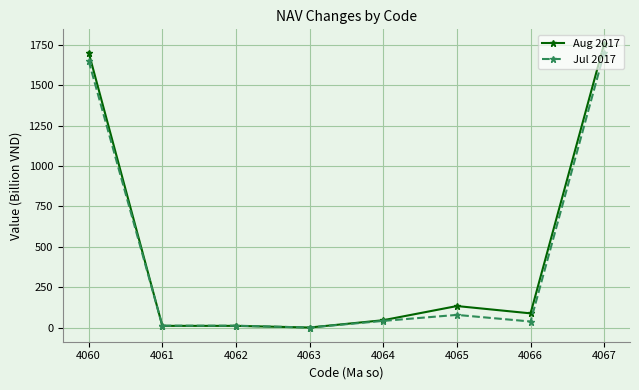

What are all the series names shown in the legend?

Aug 2017, Jul 2017